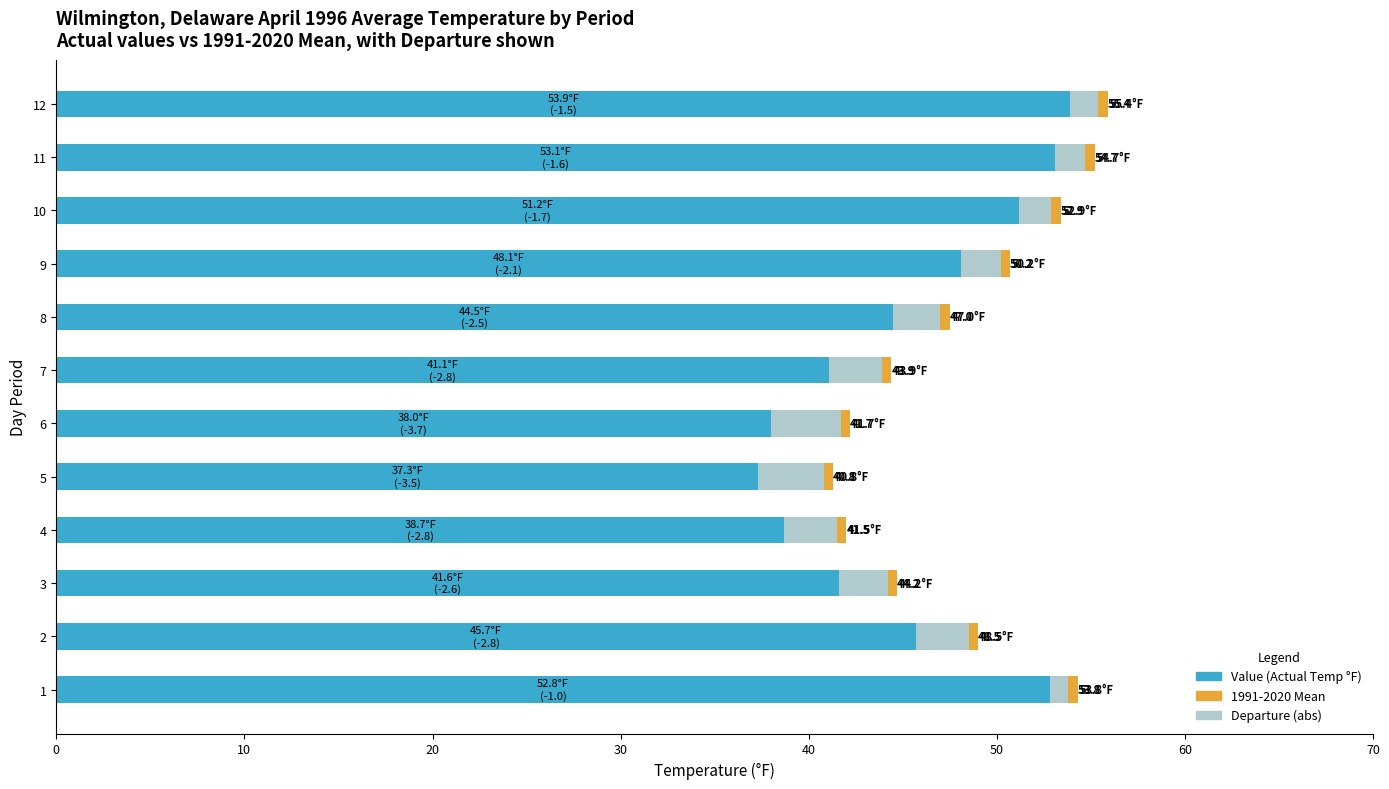

Count the number of data series in this chart.

3